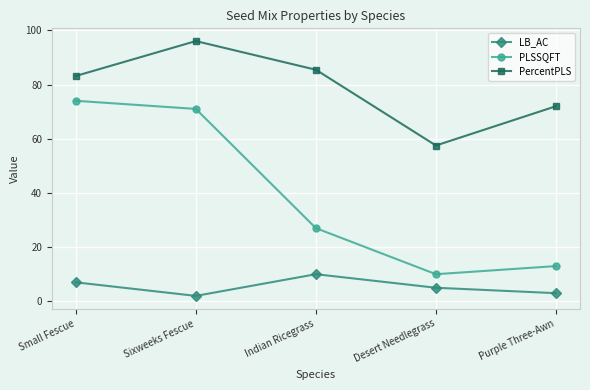

Where is PLSSQFT nearest to the value 42?

Indian Ricegrass